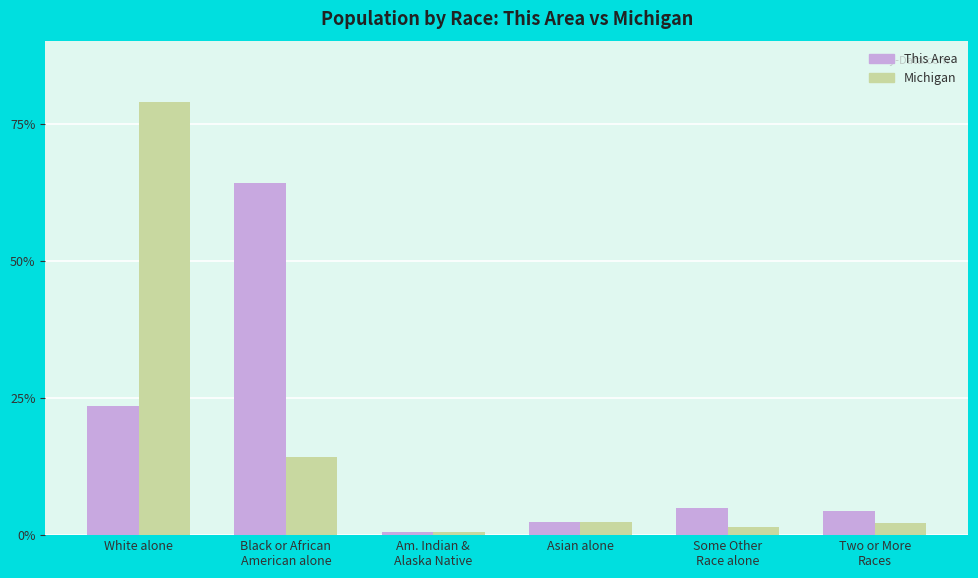

What are all the series names shown in the legend?

This Area, Michigan